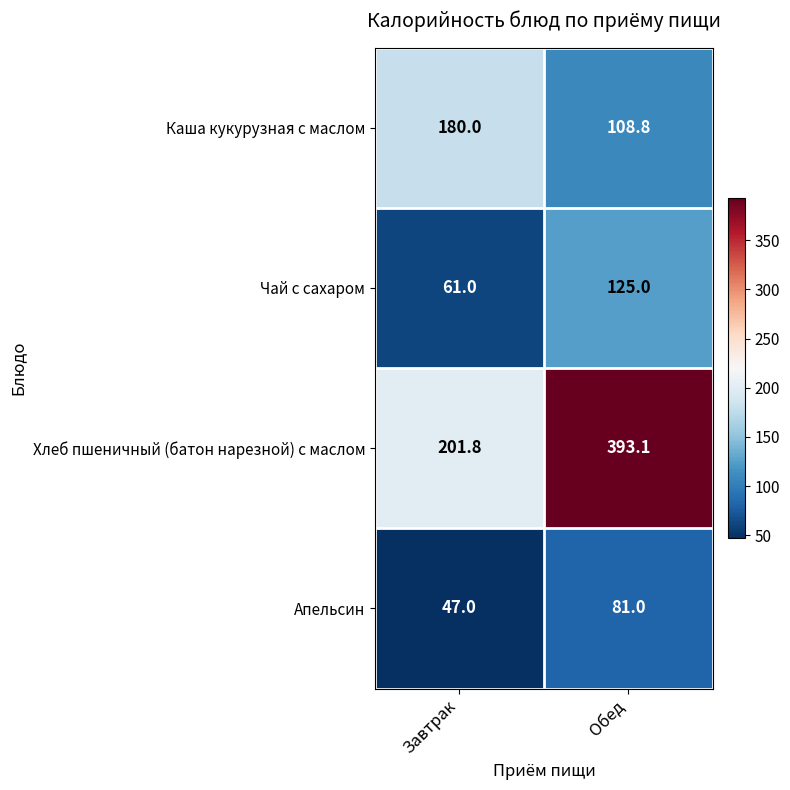

Which category has the lowest value across all series?

Завтрак